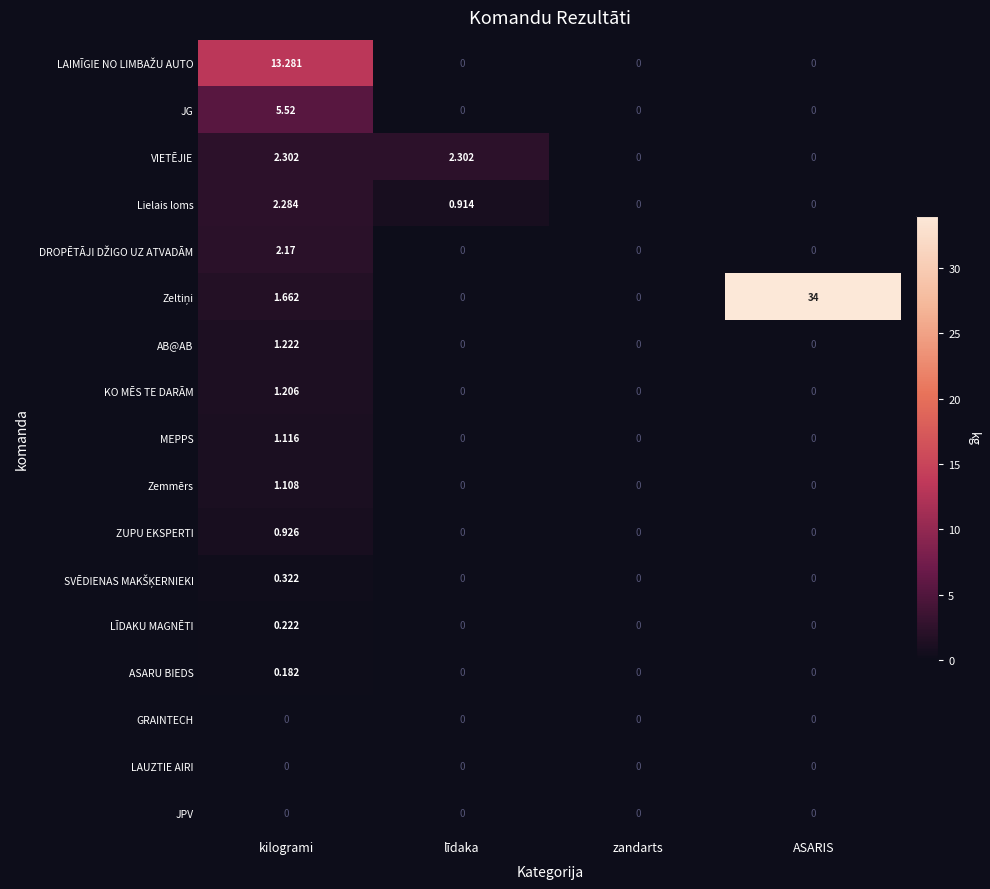

At how many categories does at least one series exceed 32?

1